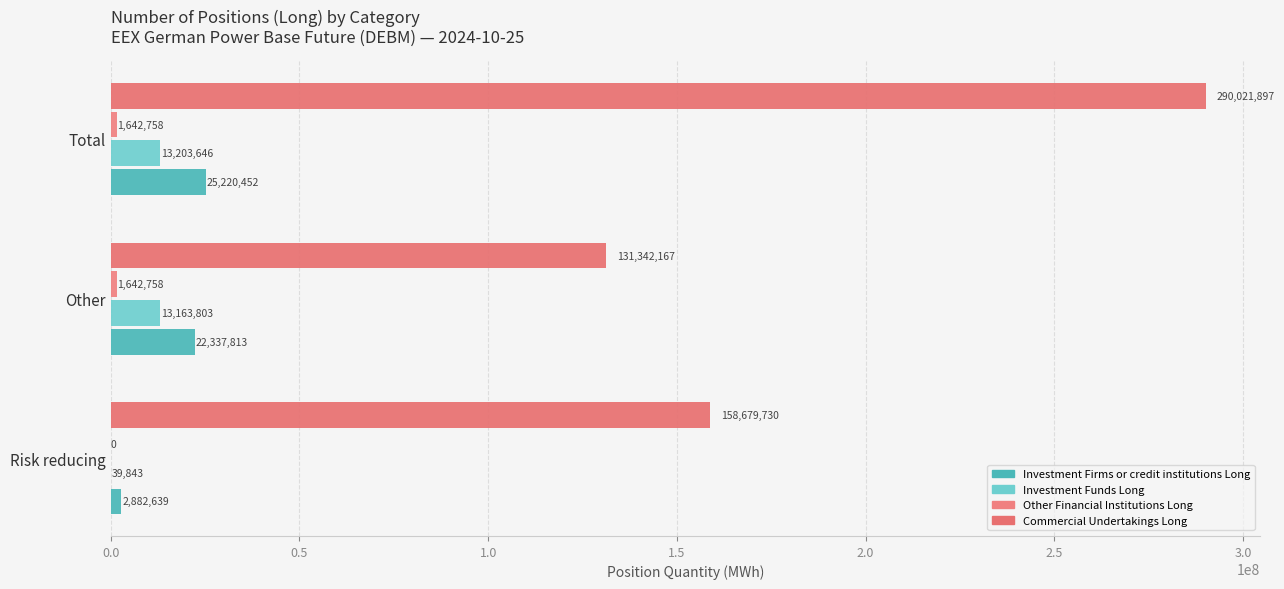

Count the number of data series in this chart.

4